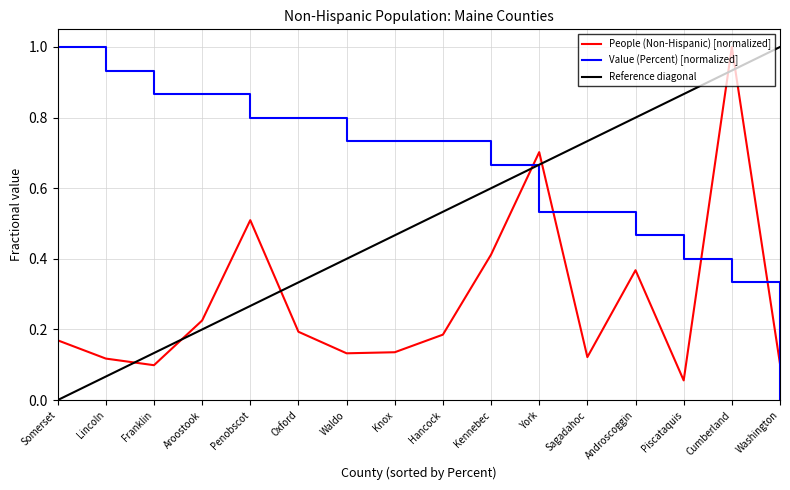

Which series ends up on top after the final intersection of Reference diagonal and People (Non-Hispanic) [normalized]?

Reference diagonal